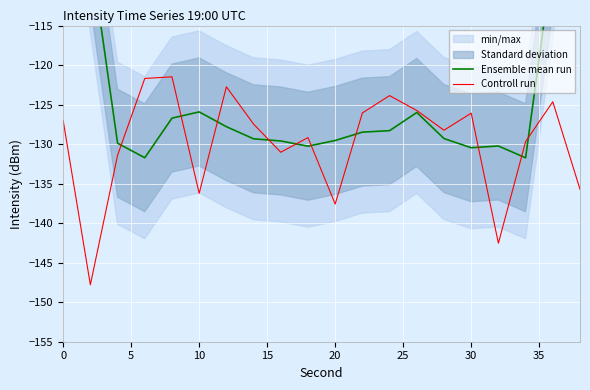

What is the lowest value of the Controll run series?

-147.8